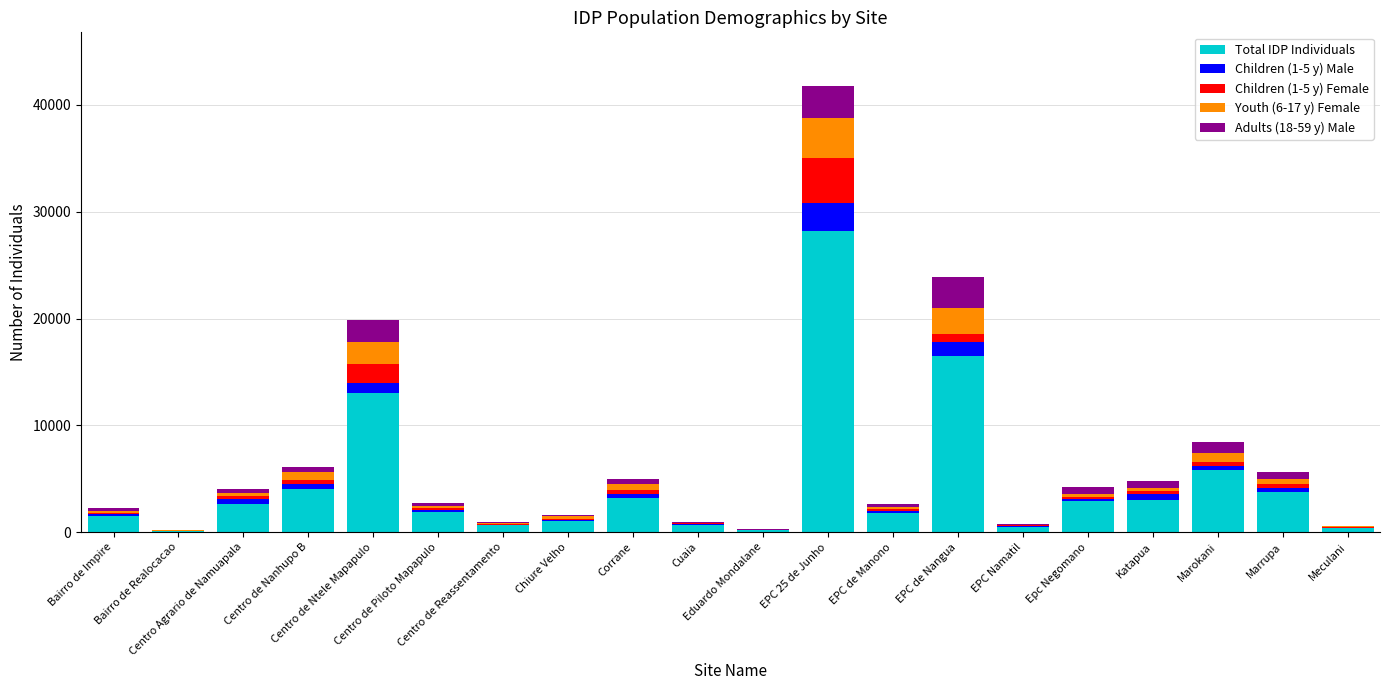

What is the sum of all Total IDP Individuals values?

91818